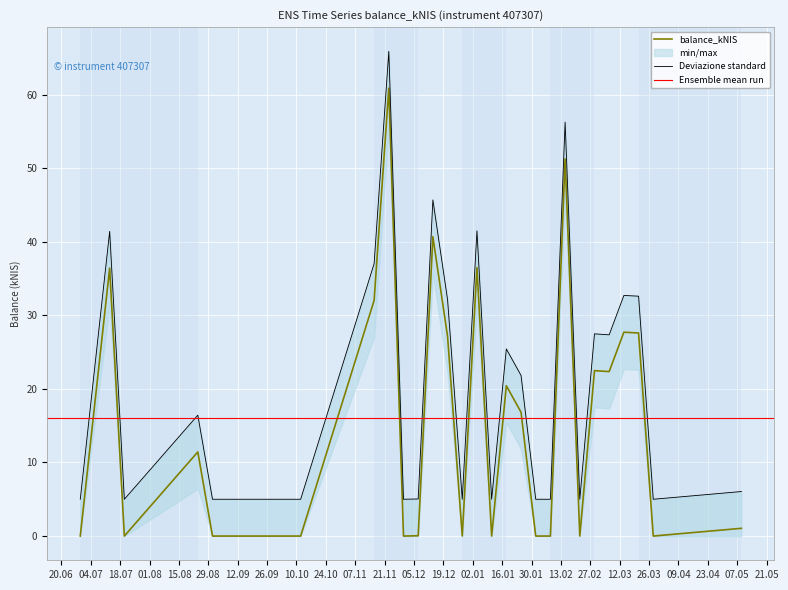

List the labels in order of value, smallest first.

2023-06-29, 2023-07-20, 2023-08-31, 2023-10-12, 2023-11-30, 2023-12-28, 2024-01-11, 2024-02-01, 2024-02-08, 2024-02-22, 2024-03-28, 2023-12-07, 2024-05-09, 2023-08-24, 2024-01-25, 2024-01-18, 2024-03-07, 2024-02-29, 2023-12-21, 2024-03-21, 2024-03-14, 2023-11-16, 2023-07-13, 2024-01-04, 2023-12-14, 2024-02-15, 2023-11-23